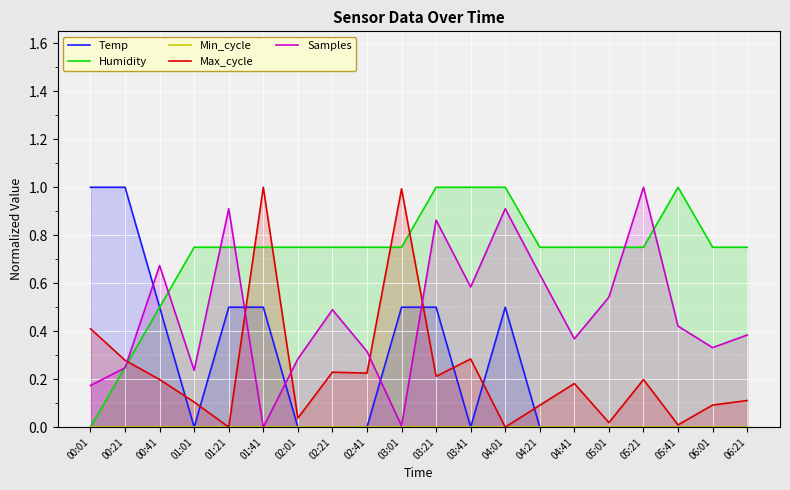

How many interior local valleys does the Temp series have?

2